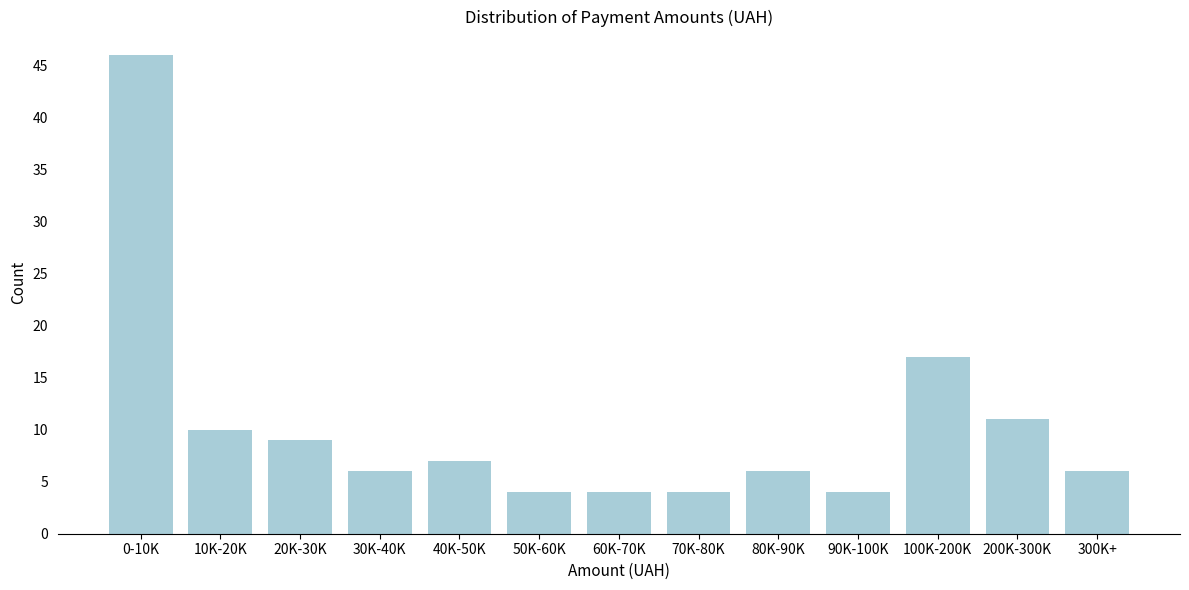

Reading left to right, what are all the values shown in this chart?

0-10K=46	10K-20K=10	20K-30K=9	30K-40K=6	40K-50K=7	50K-60K=4	60K-70K=4	70K-80K=4	80K-90K=6	90K-100K=4	100K-200K=17	200K-300K=11	300K+=6